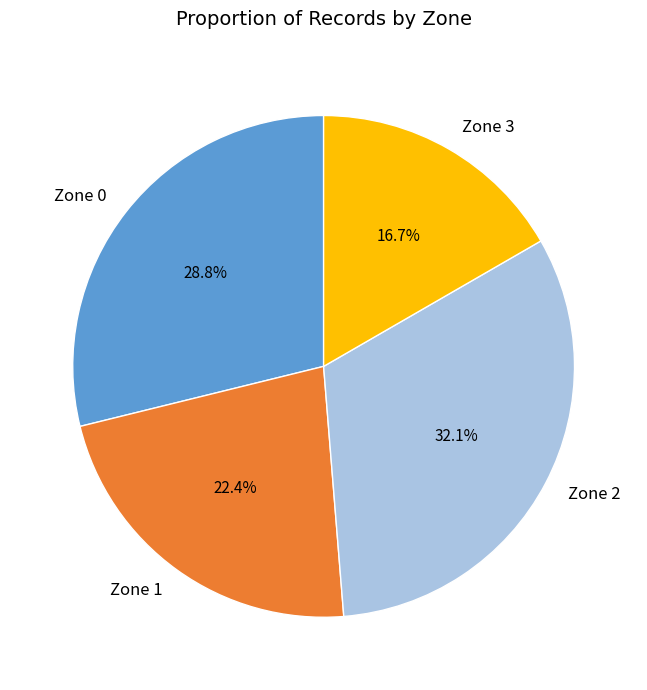

Does Zone 1 account for over 50% of the chart?

No